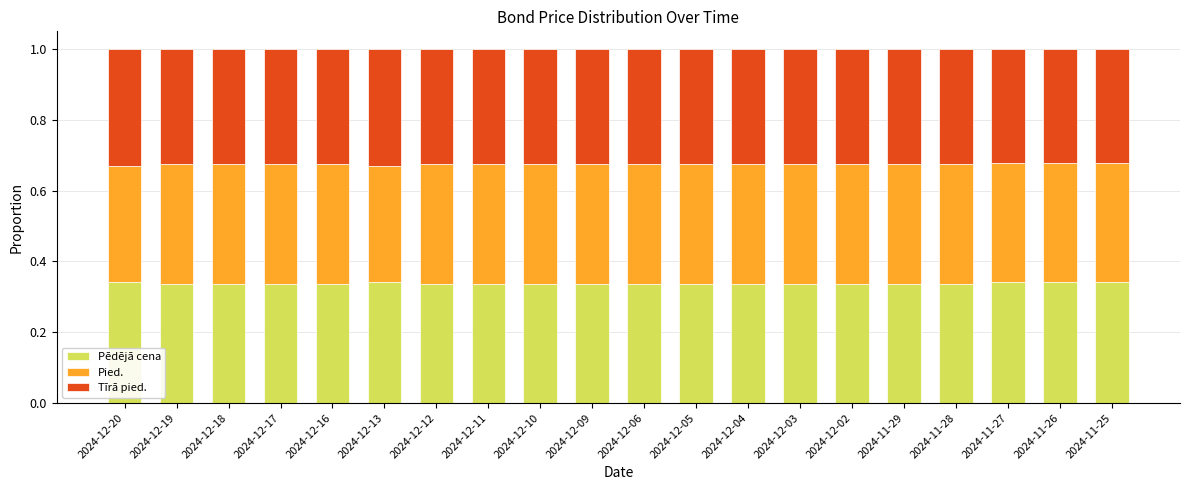

What is the total value across all series at 2024-12-11?

1.0